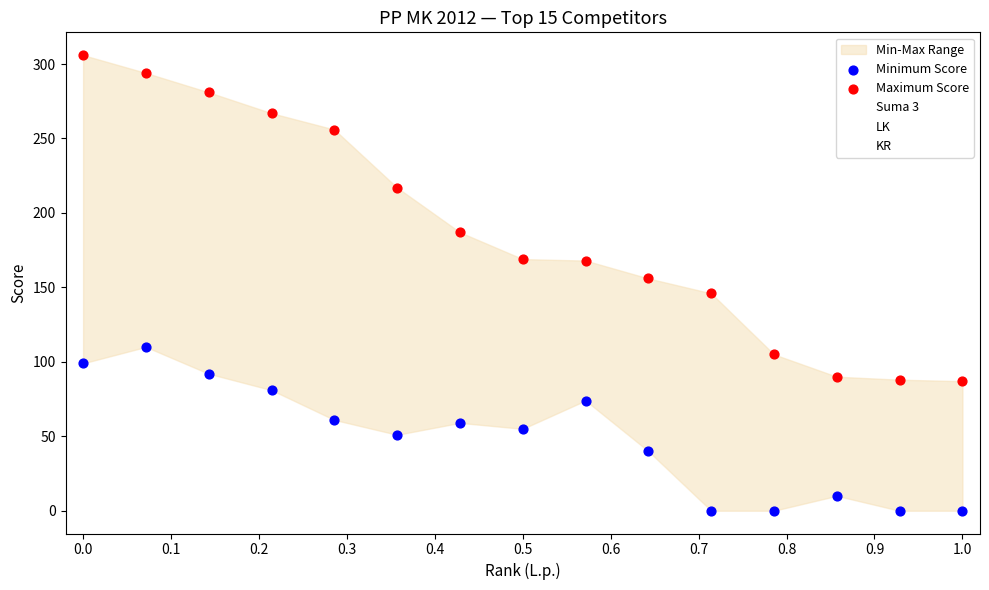

Which series reaches the maximum Y coordinate?

Suma 3